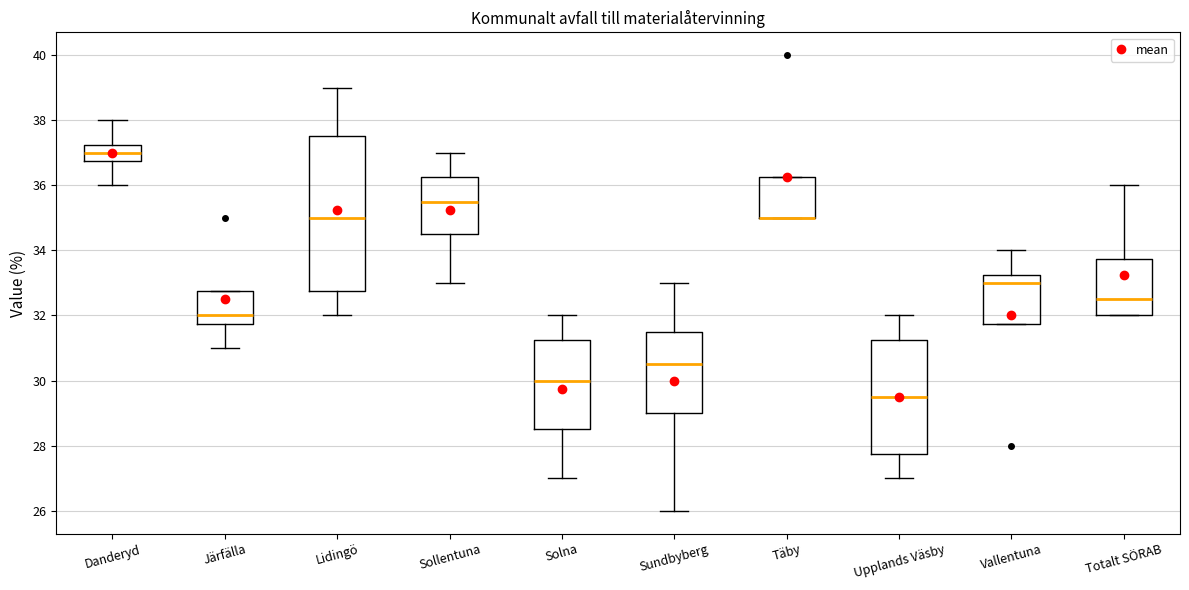

Reading left to right, read every box against the y-axis: the position of its median line, the range the box covers, and the ends of its whiskers. The values are not printed on the chart, so give them approximately, as read against the axis.

Danderyd: median 37.0, box 36.8 to 37.2, whiskers 36.0 to 38.0
Järfälla: median 32.0, box 31.8 to 32.8, whiskers 31.0 to 32.8
Lidingö: median 35.0, box 32.8 to 37.6, whiskers 32.0 to 39.0
Sollentuna: median 35.6, box 34.6 to 36.2, whiskers 33.0 to 37.0
Solna: median 30.0, box 28.6 to 31.2, whiskers 27.0 to 32.0
Sundbyberg: median 30.6, box 29.0 to 31.6, whiskers 26.0 to 33.0
Täby: median 35.0 (drawn on the box's lower edge), box 35.0 to 36.2, whiskers 35.0 to 36.2
Upplands Väsby: median 29.6, box 27.8 to 31.2, whiskers 27.0 to 32.0
Vallentuna: median 33.0, box 31.8 to 33.2, whiskers 31.8 to 34.0
Totalt SÖRAB: median 32.6, box 32.0 to 33.8, whiskers 32.0 to 36.0